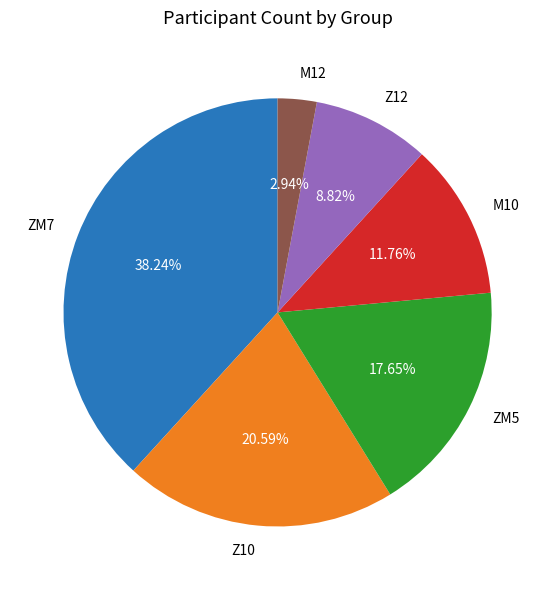

What is the smallest slice in the pie chart?

M12